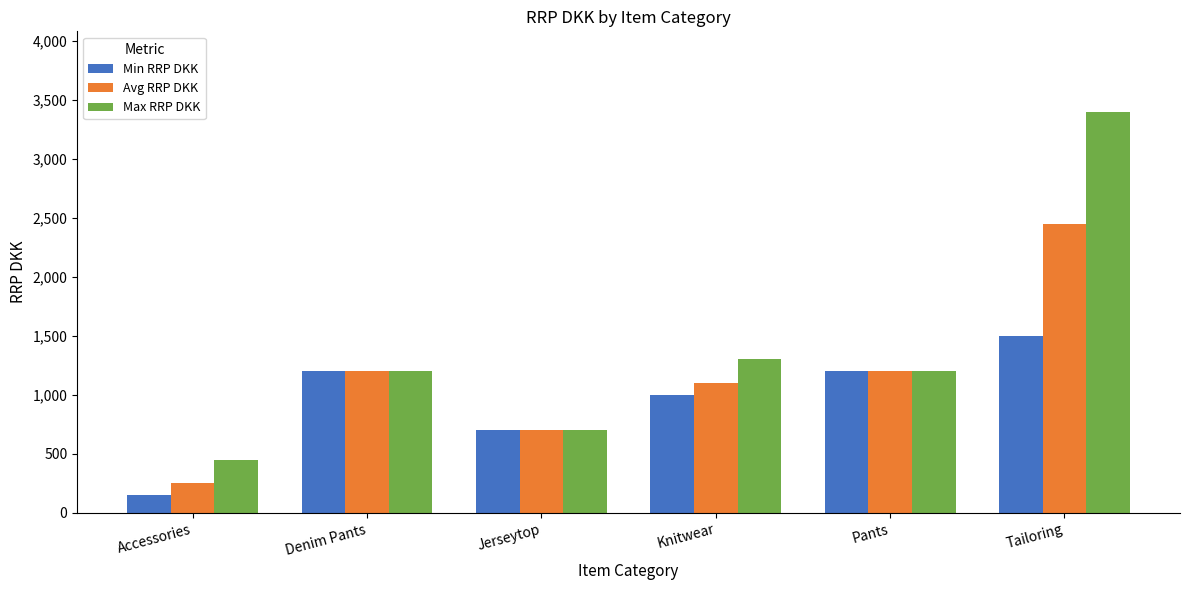

What is the difference between the Max RRP DKK values at Jerseytop and Knitwear?

600